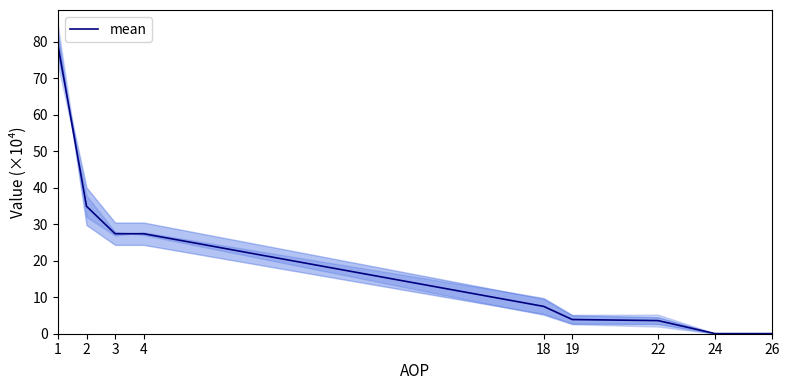

Is it true that the value at 3 is 27.4?

True